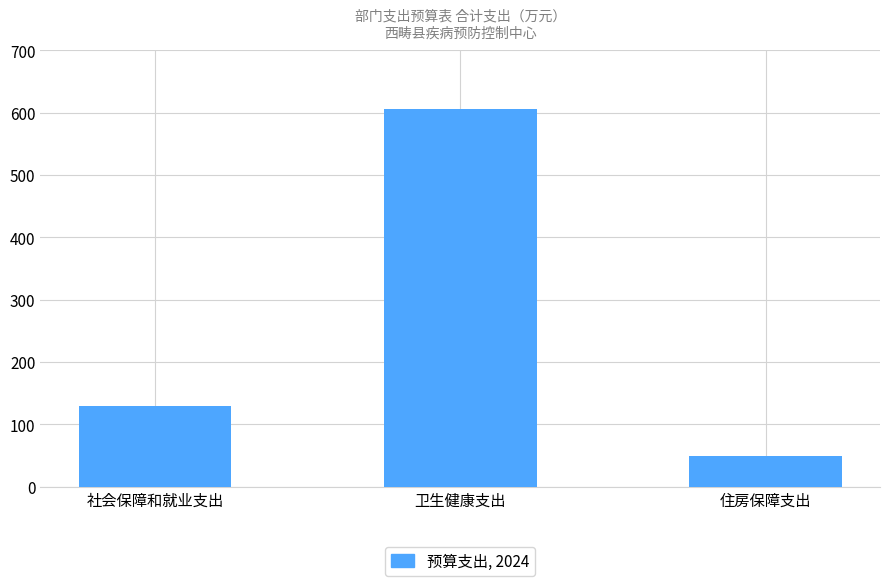

List the labels in order of value, largest first.

卫生健康支出, 社会保障和就业支出, 住房保障支出